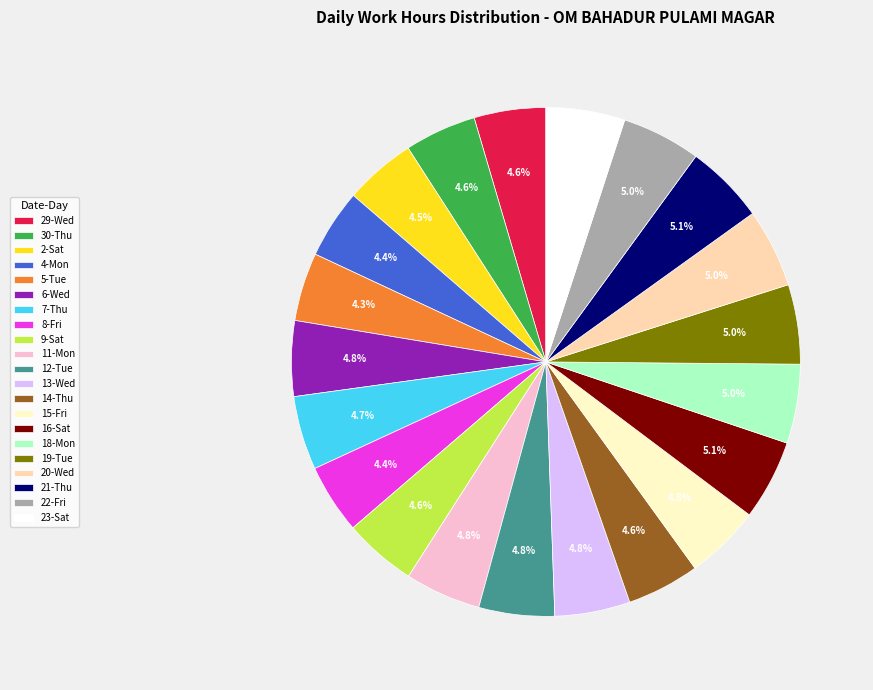

What percentage is NOT represented by 13-Wed?

95.2%